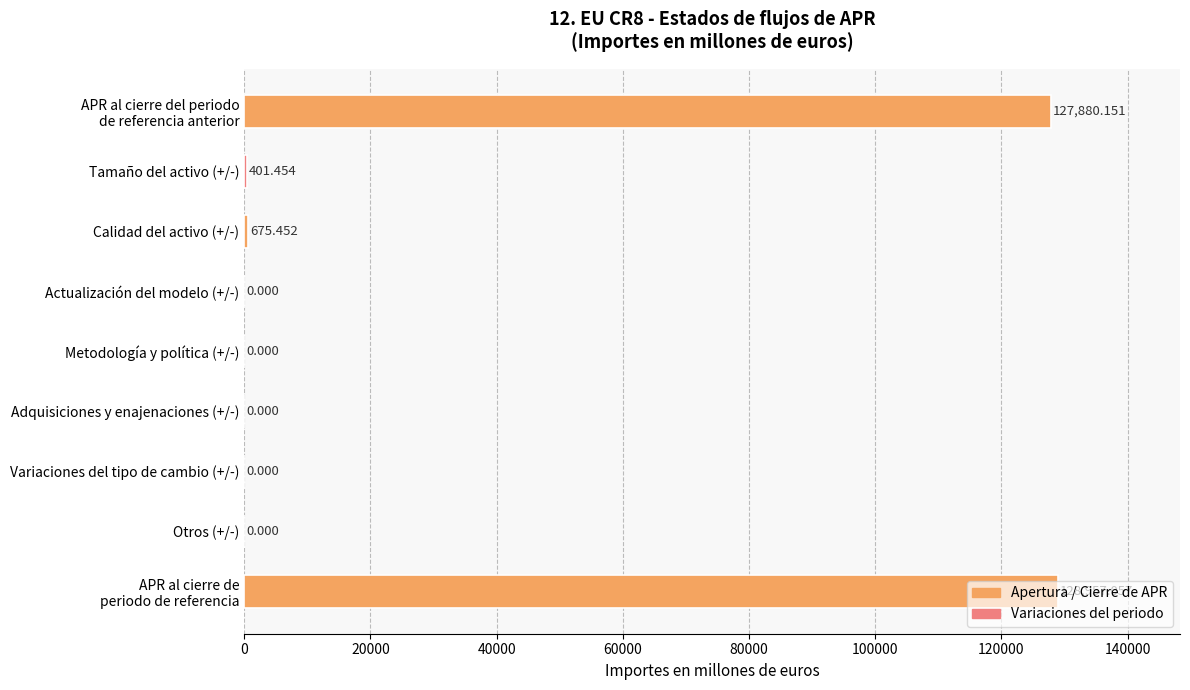

Between Tamaño del activo (+/-) and Metodología y política (+/-), which is larger?

Tamaño del activo (+/-)